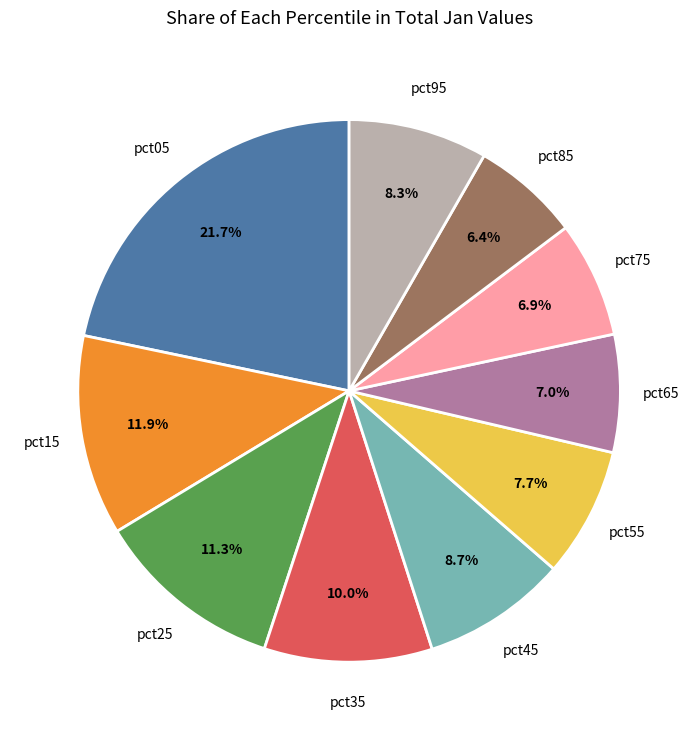

Is there any slice that represents more than half of the pie?

No